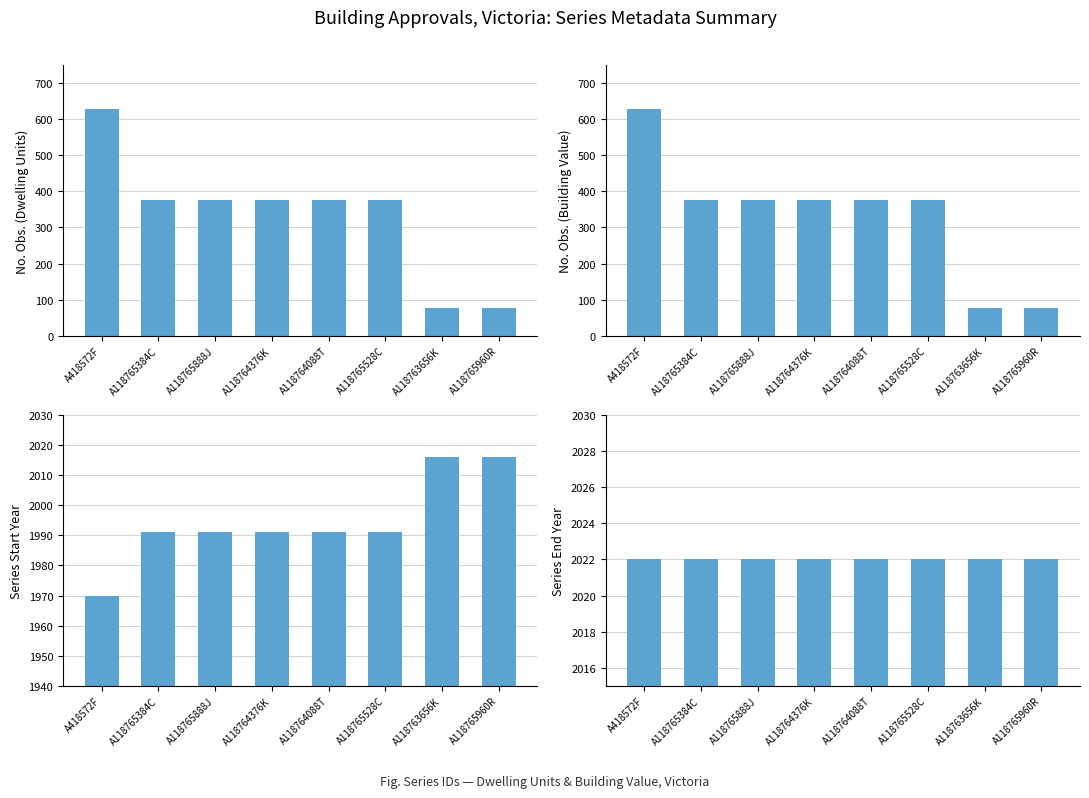

Reading left to right, extract all data points from this chart.

No. Obs. (Dwelling Units): 628	376	376	376	376	376	76	76
No. Obs. (Building Value): 628	376	376	376	376	376	76	76
Series Start Year: 1970	1991	1991	1991	1991	1991	2016	2016
Series End Year: 2022	2022	2022	2022	2022	2022	2022	2022